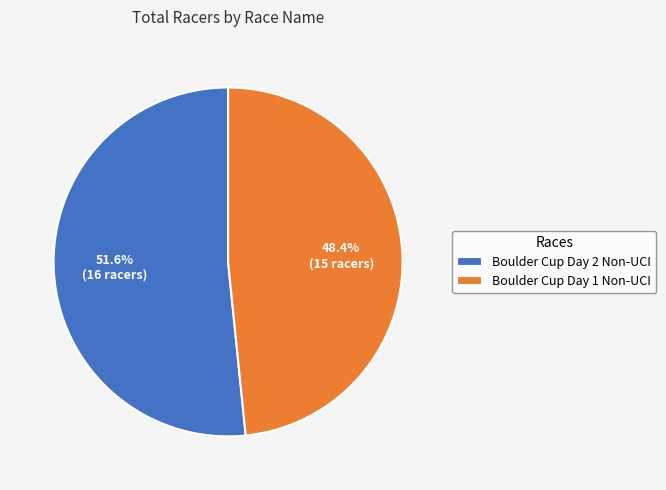

Is it true that Boulder Cup Day 2 Non-UCI is 52% of the pie?

True